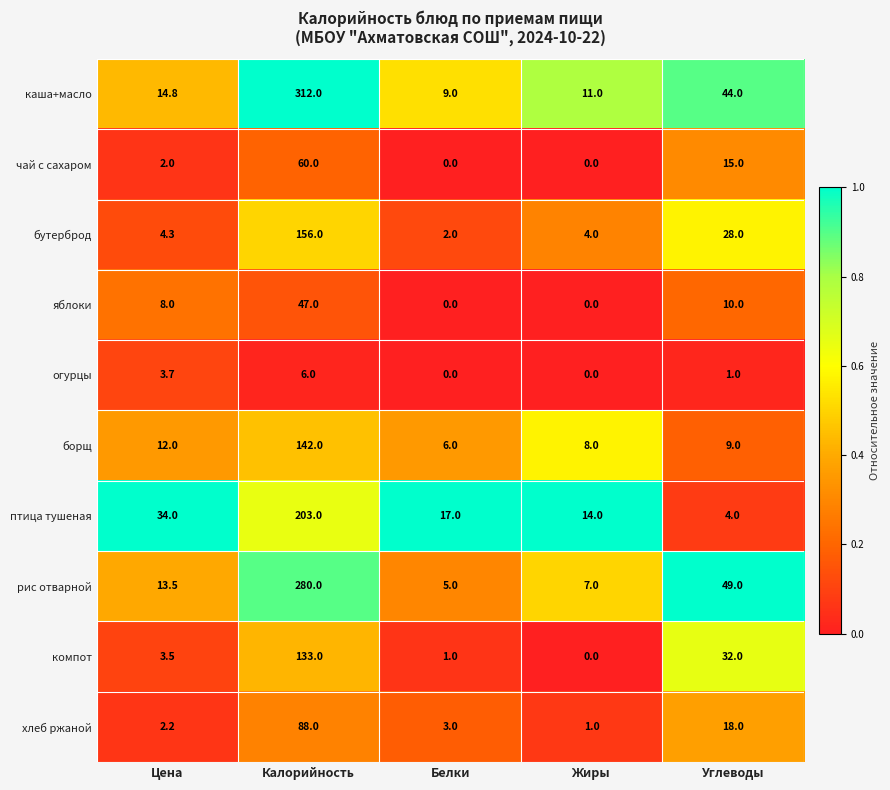

At how many categories does at least one series exceed 0?

5